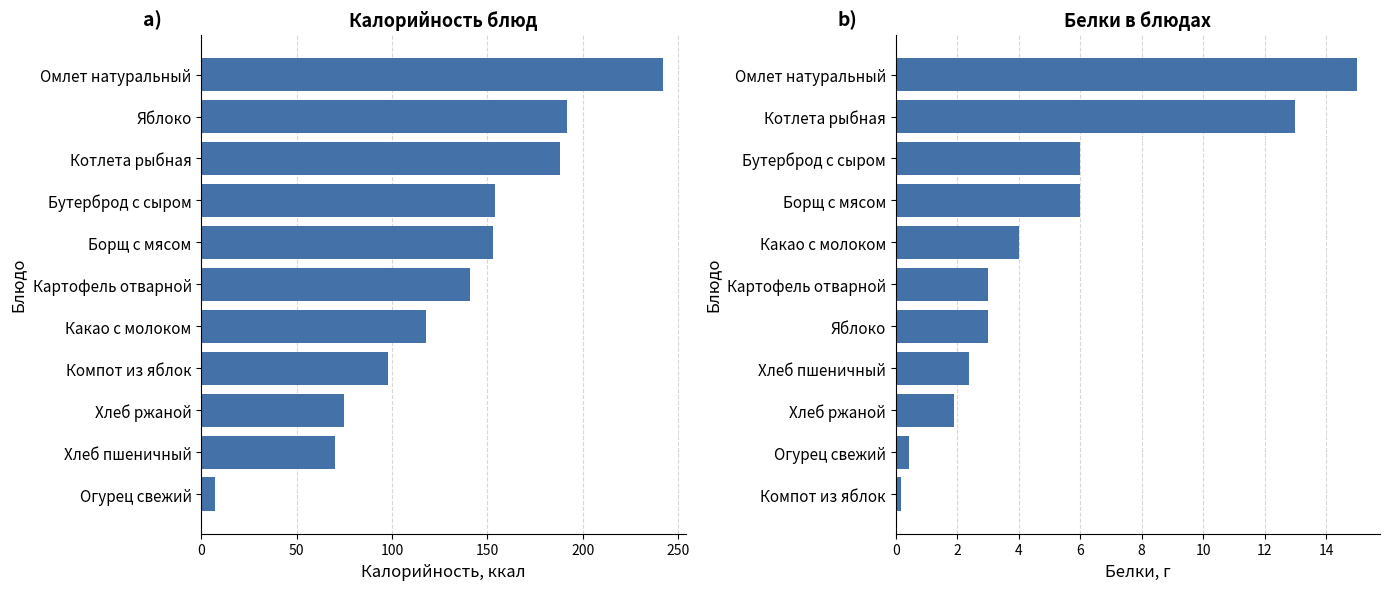

At 7, list the series in order from smallest to largest.

Белки, Калорийность